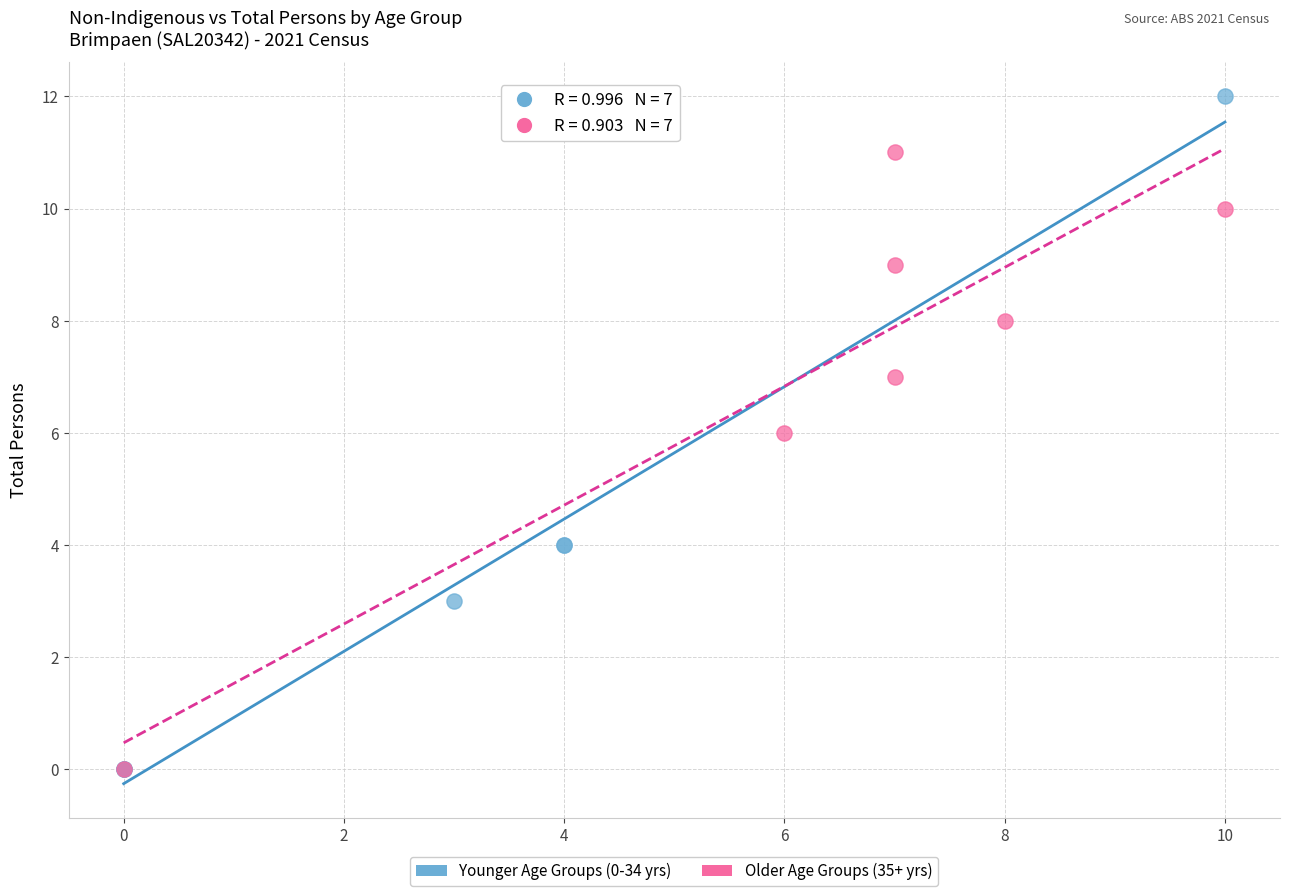

Which series has the largest Y range (max minus min)?

Younger Age Groups (0-34 yrs)